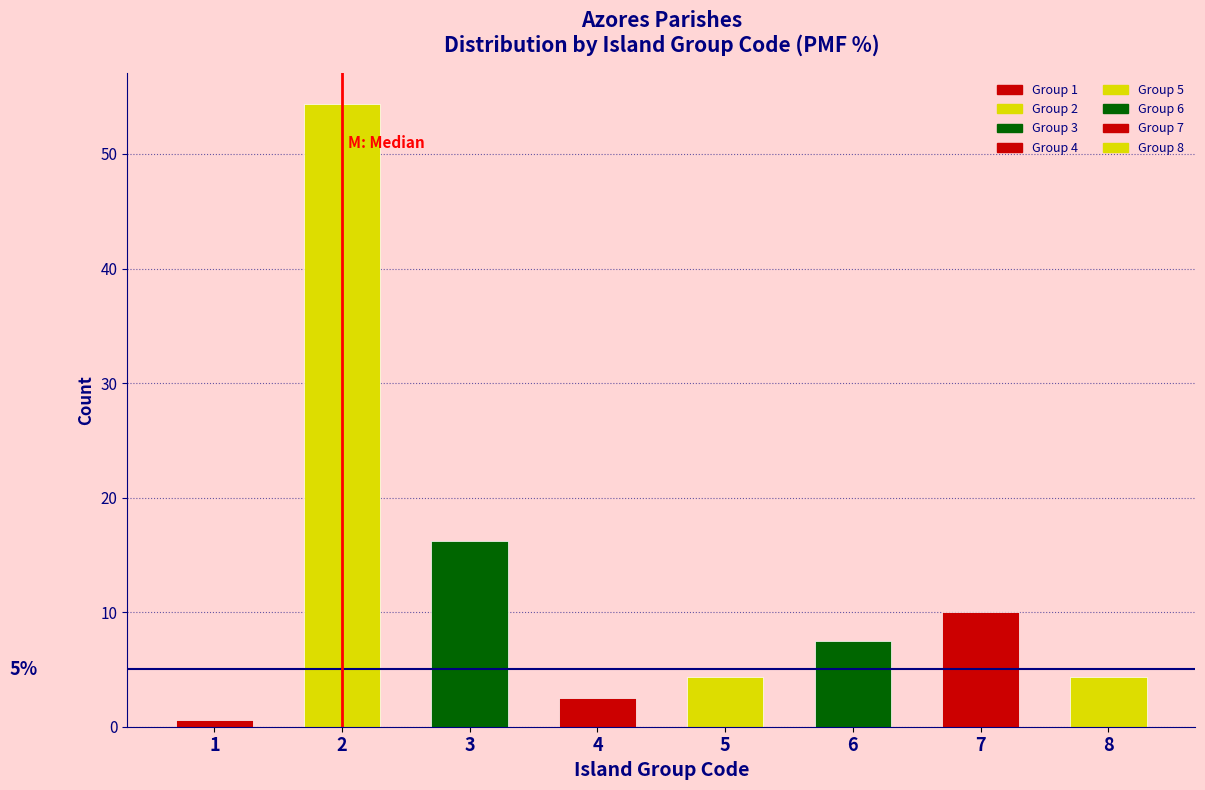

What is the change in value from 7 to 8?

-5.6